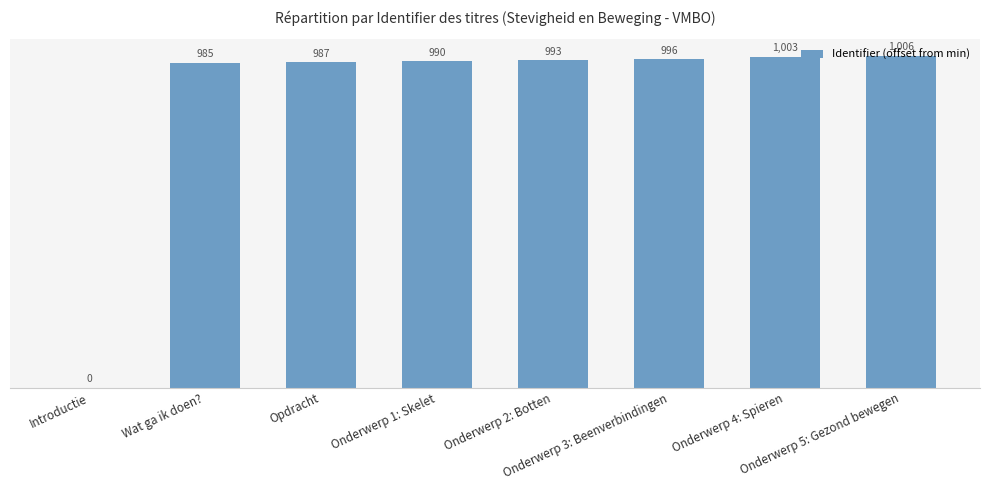

The value at Onderwerp 5: Gezond bewegen is 1006. True or false?

True